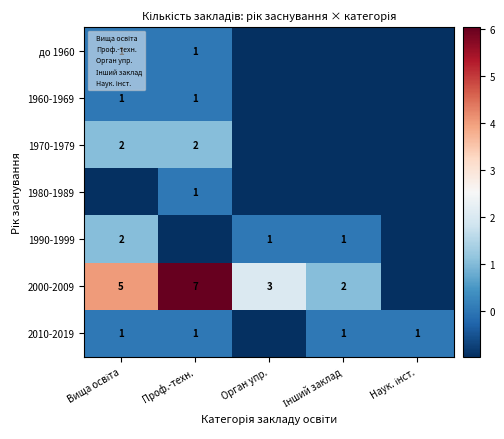

Is it true that до 1960 equals -0.3 at Інший заклад?

False